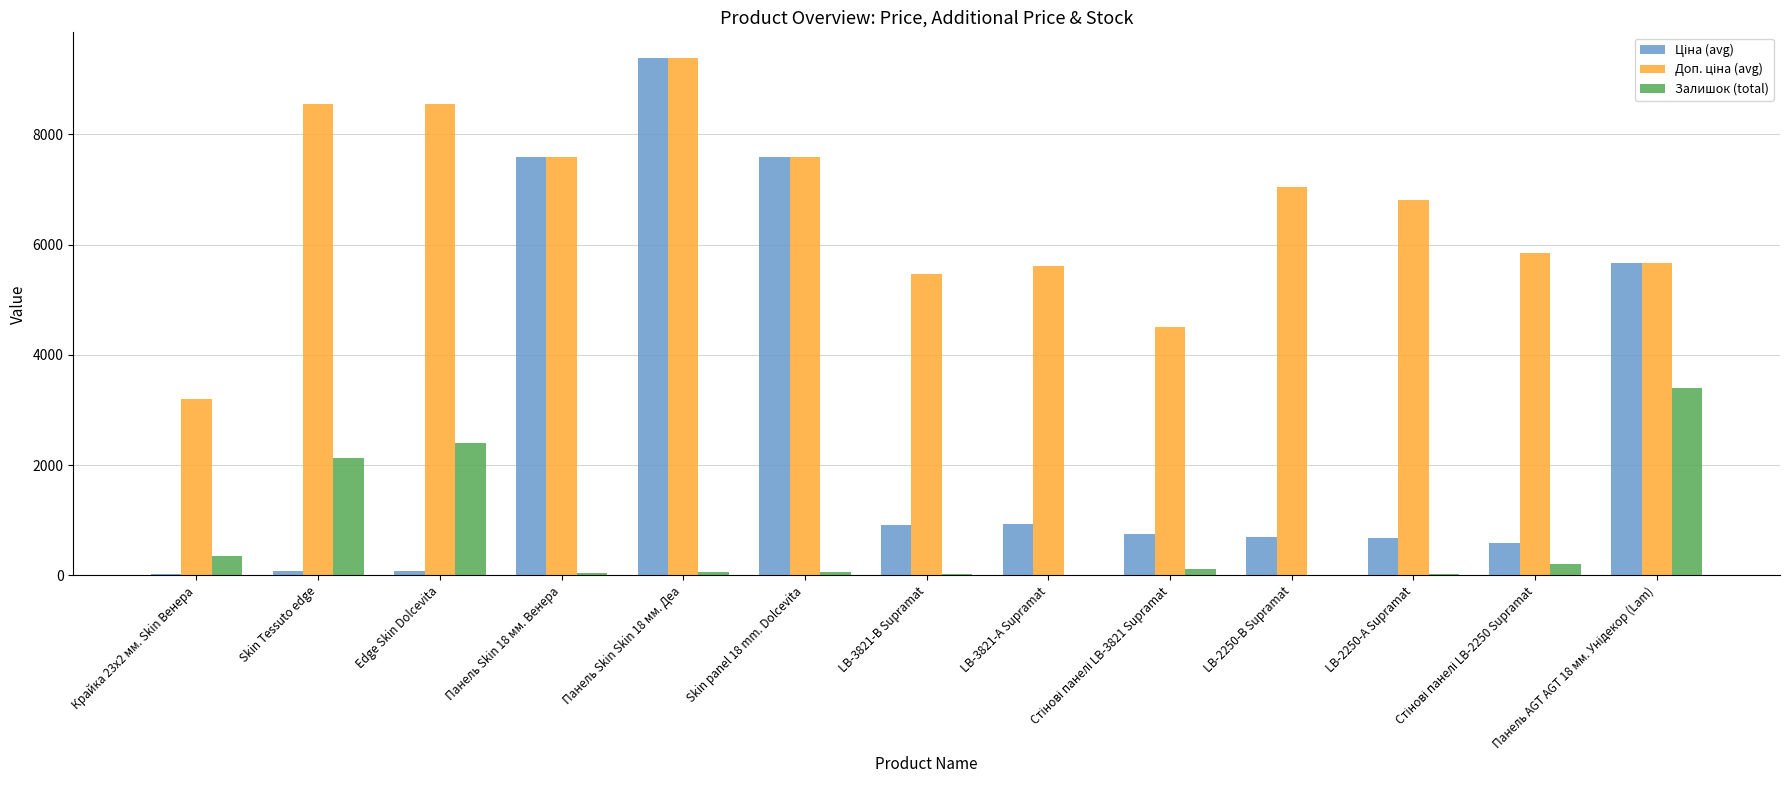

What is the highest value of the Залишок (total) series?

3402.0